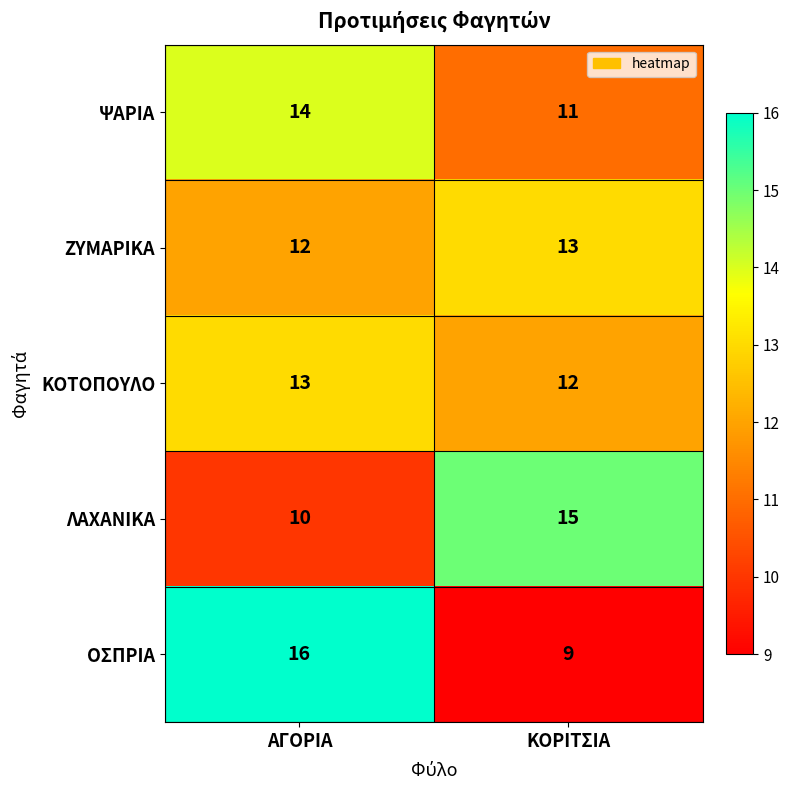

What is the difference between the maximum and minimum values in the ΨΑΡΙΑ series?

3